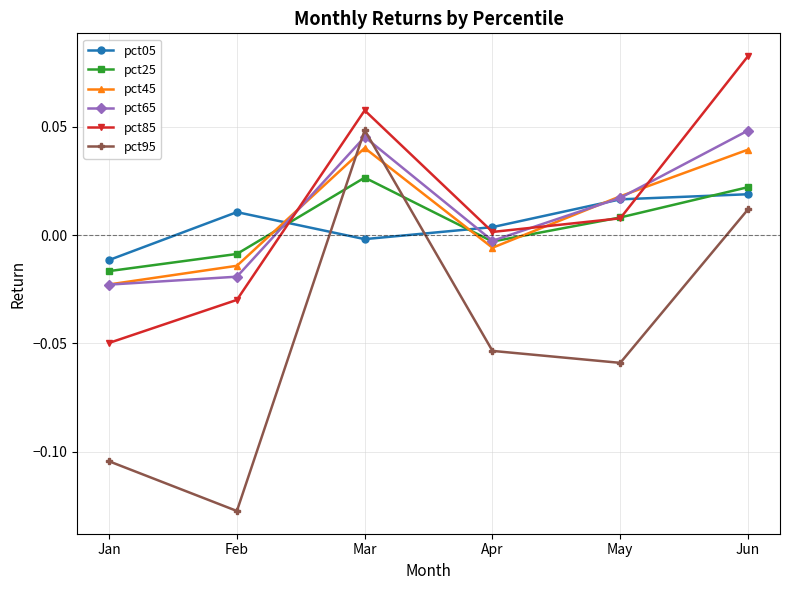

Which category has the lowest value in the pct05 series?

Jan